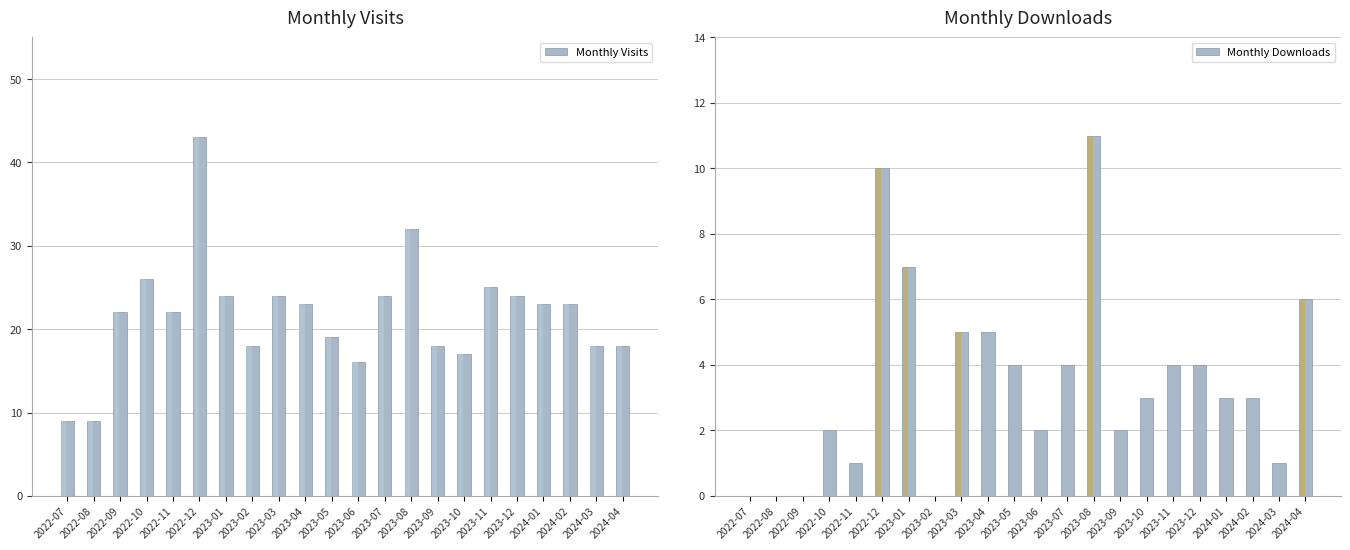

What is the average value of the Monthly Downloads series?

4